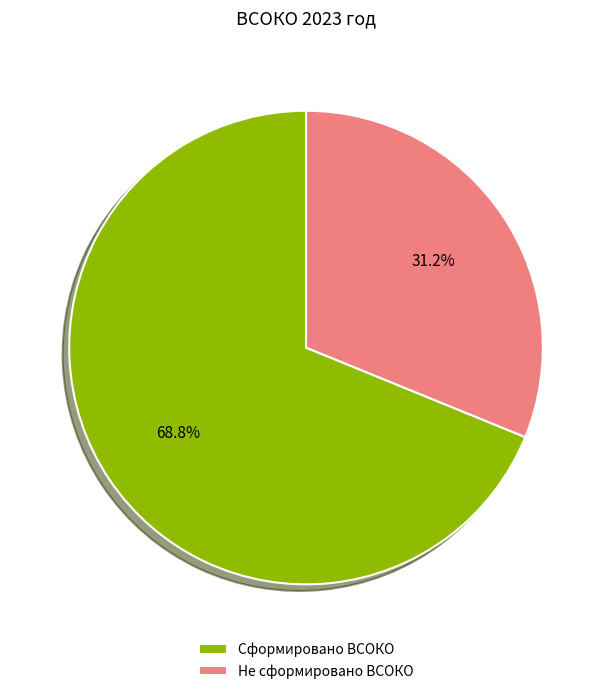

To the nearest percent, what percentage of the pie is Не сформировано ВСОКО?

31%